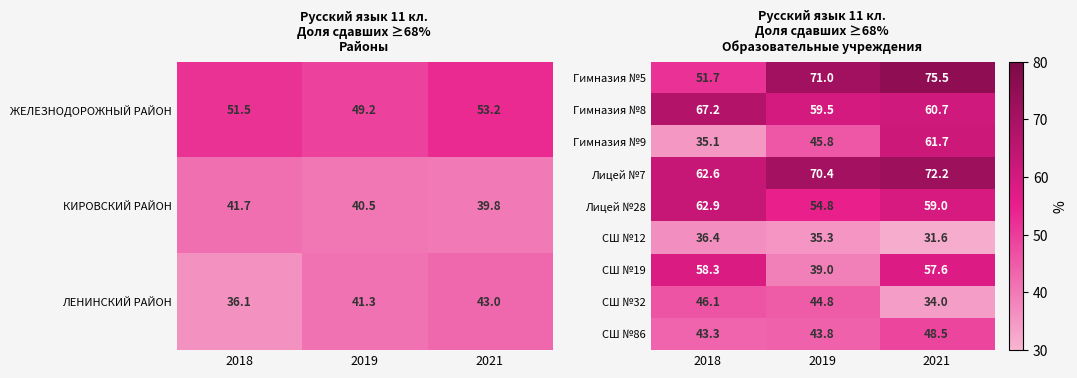

What is the smallest value displayed?

31.6